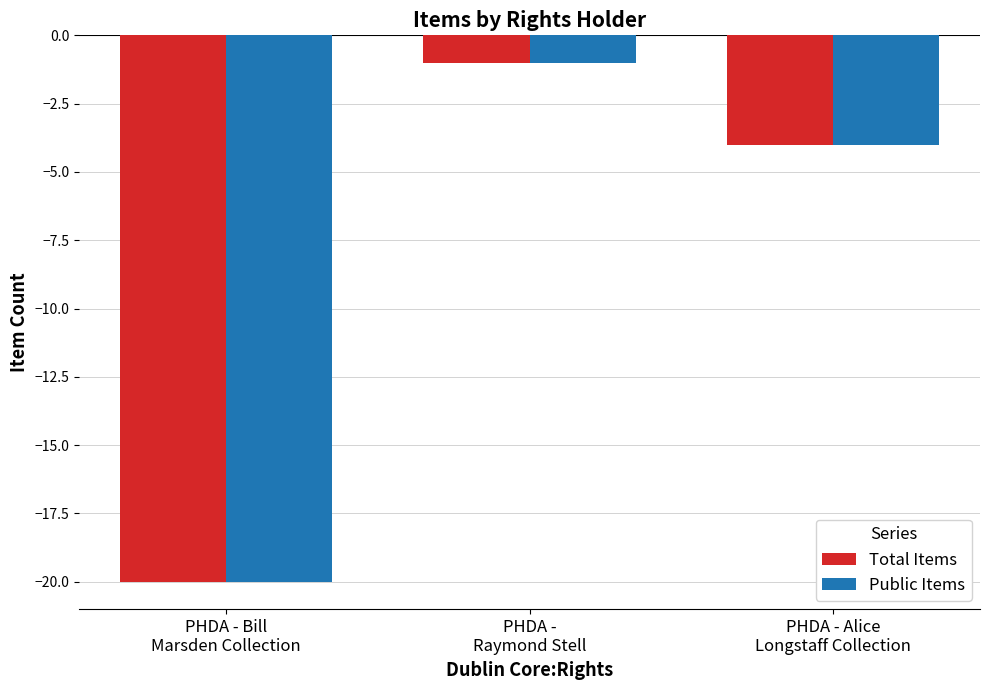

Rank the categories by Total Items value from lowest to highest.

PHDA - Bill
Marsden Collection, PHDA - Alice
Longstaff Collection, PHDA -
Raymond Stell